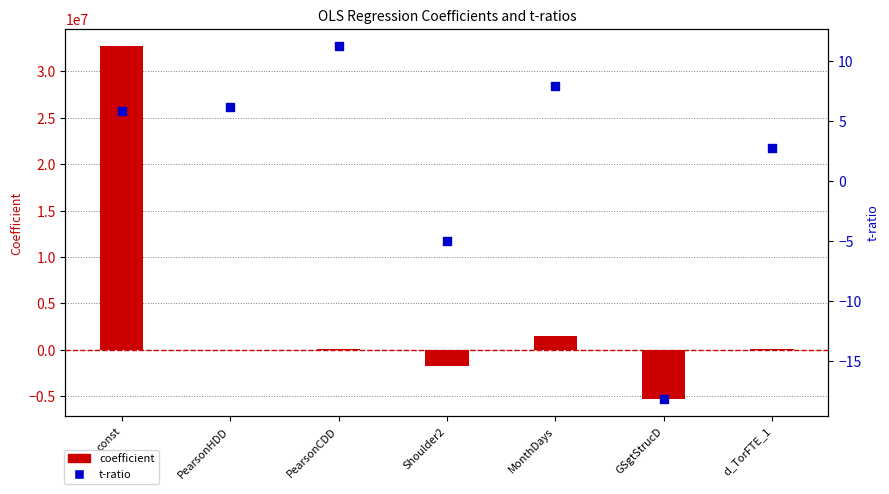

At how many categories does at least one series exceed 6732271?

1